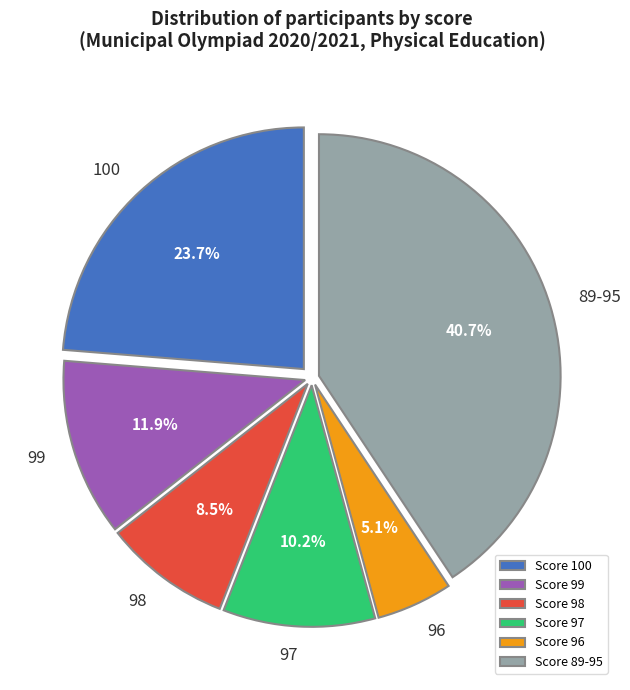

To the nearest percent, what is the difference between the largest and smallest slice percentages?

36%